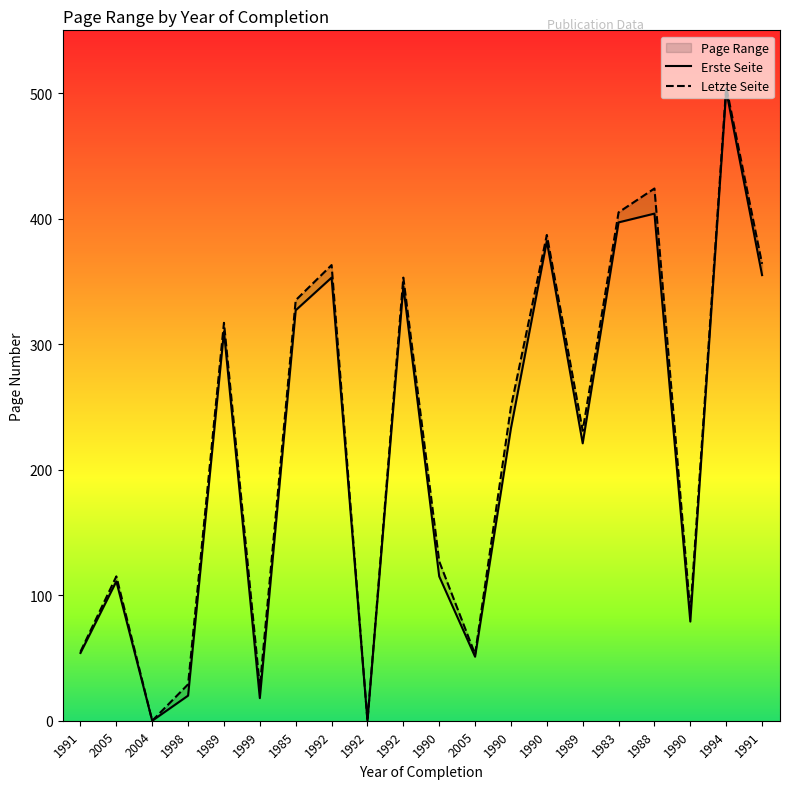

At which label is Letzte Seite closest to 252?

1990